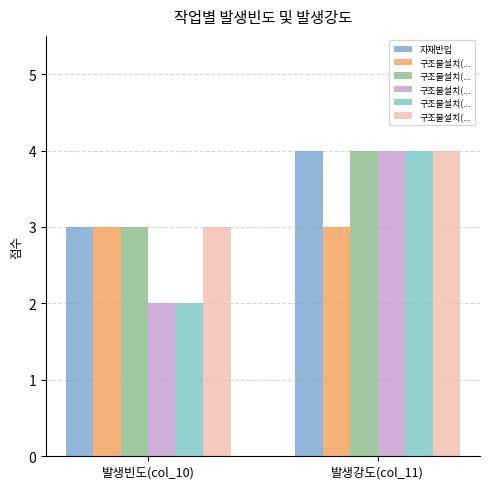

True or false: 구조물설치(체결2) has a value of 1 at 발생빈도(col_10).

False